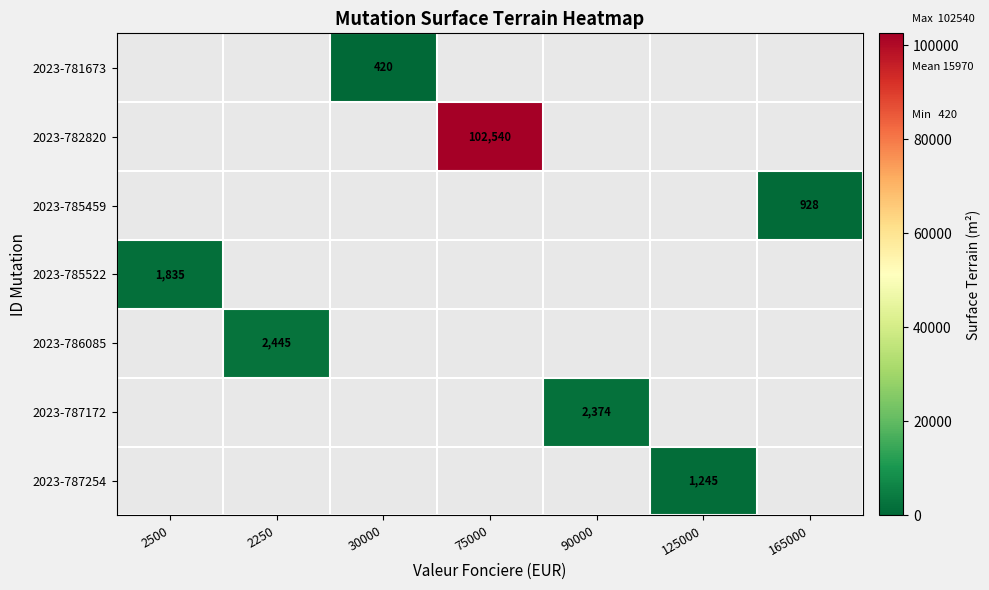

Which category has the lowest value across all series?

30000